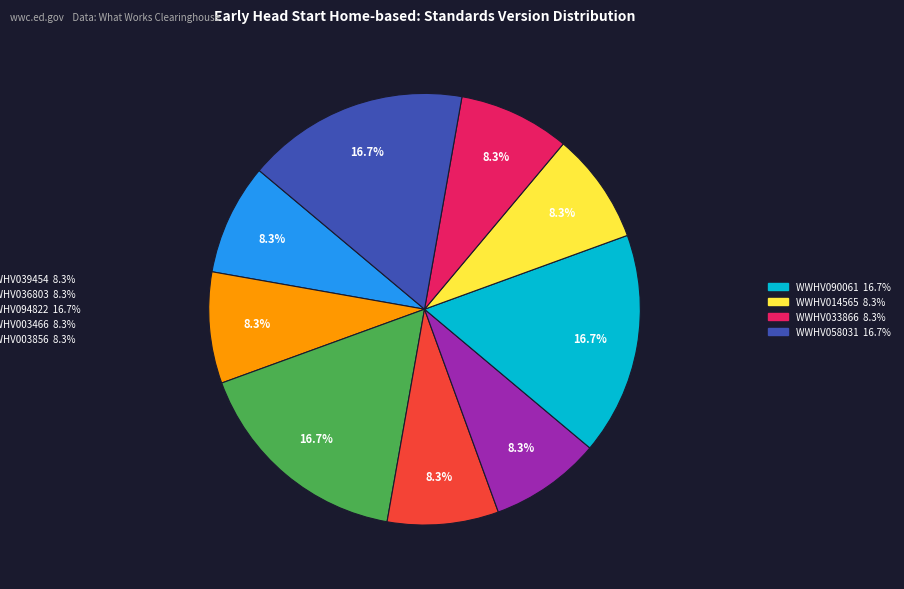

Does any single category account for the majority?

No